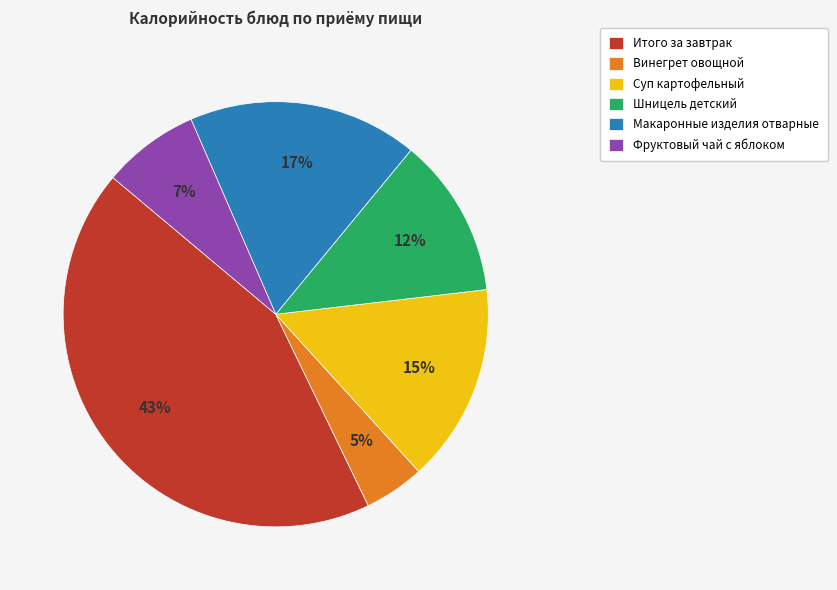

Which has a higher value, Фруктовый чай с яблоком or Макаронные изделия отварные?

Макаронные изделия отварные